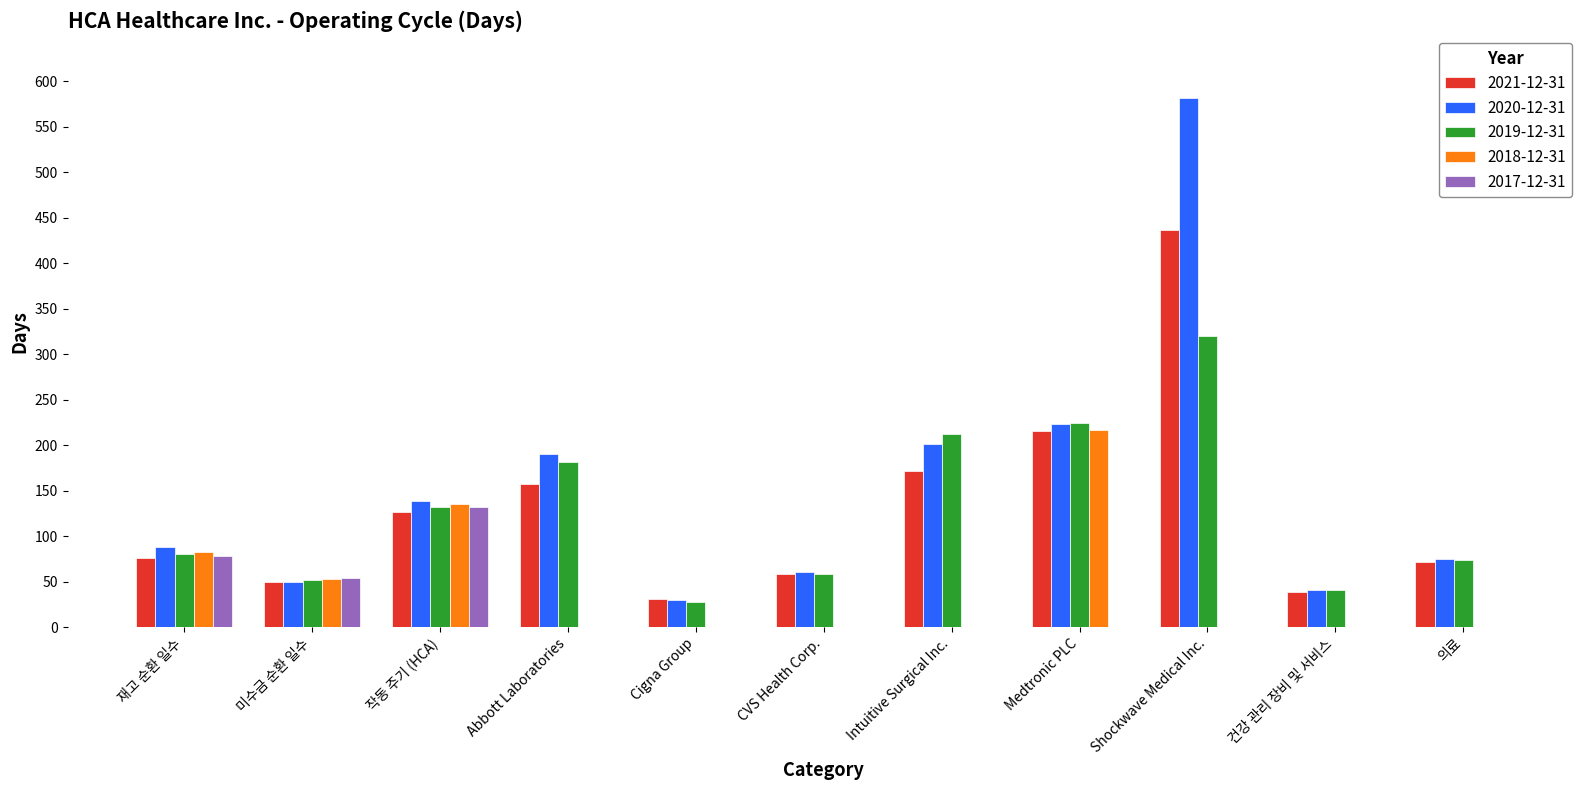

What is the sum of the 2019-12-31 values at 의료 and 미수금 순환 일수?

126